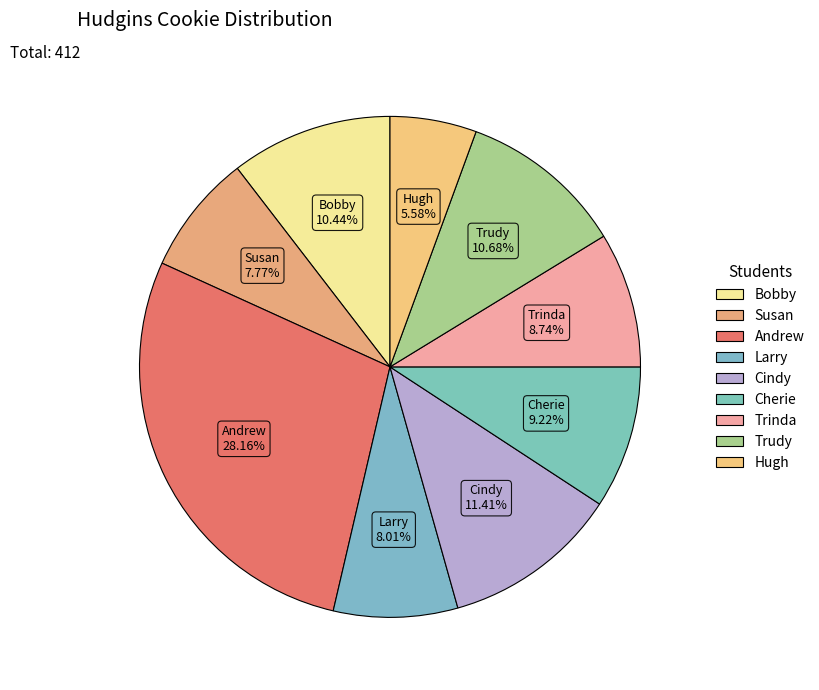

Rank the categories by value from lowest to highest.

Hugh, Susan, Larry, Trinda, Cherie, Bobby, Trudy, Cindy, Andrew